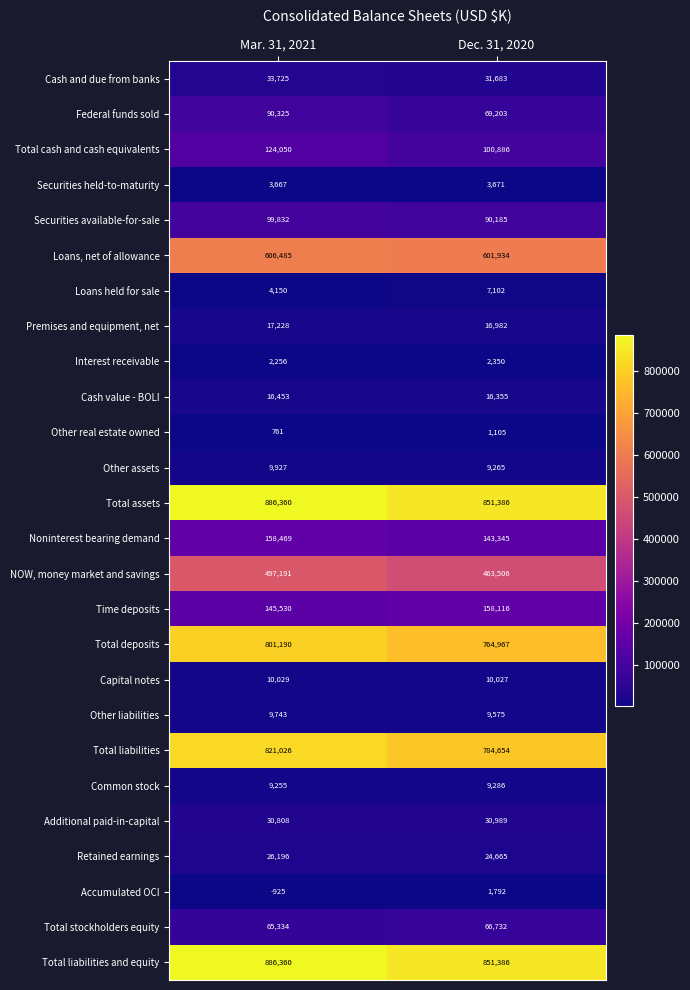

Is the value of Common stock at Mar. 31, 2021 greater than the value of Interest receivable at Dec. 31, 2020?

Yes